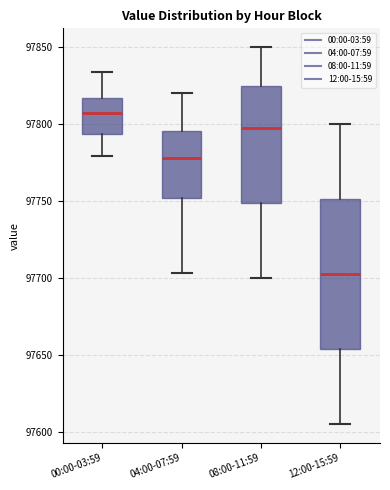

Reading left to right, transcribe this box plot: for each box, give where its median line is, the range the box spans, and where its two whiskers end, as read against the y-axis. The values are not printed on the chart, so give them approximately, as read against the axis.

00:00-03:59: median 97805, box 97795 to 97815, whiskers 97780 to 97835
04:00-07:59: median 97780, box 97750 to 97795, whiskers 97705 to 97820
08:00-11:59: median 97800, box 97750 to 97825, whiskers 97700 to 97850
12:00-15:59: median 97705, box 97655 to 97750, whiskers 97605 to 97800